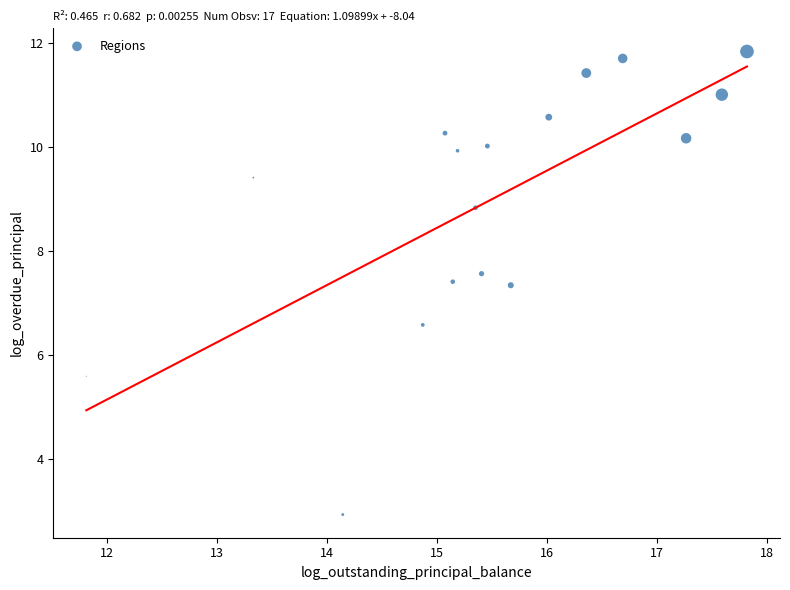

What is the range of X values (max minus min)?

6.0